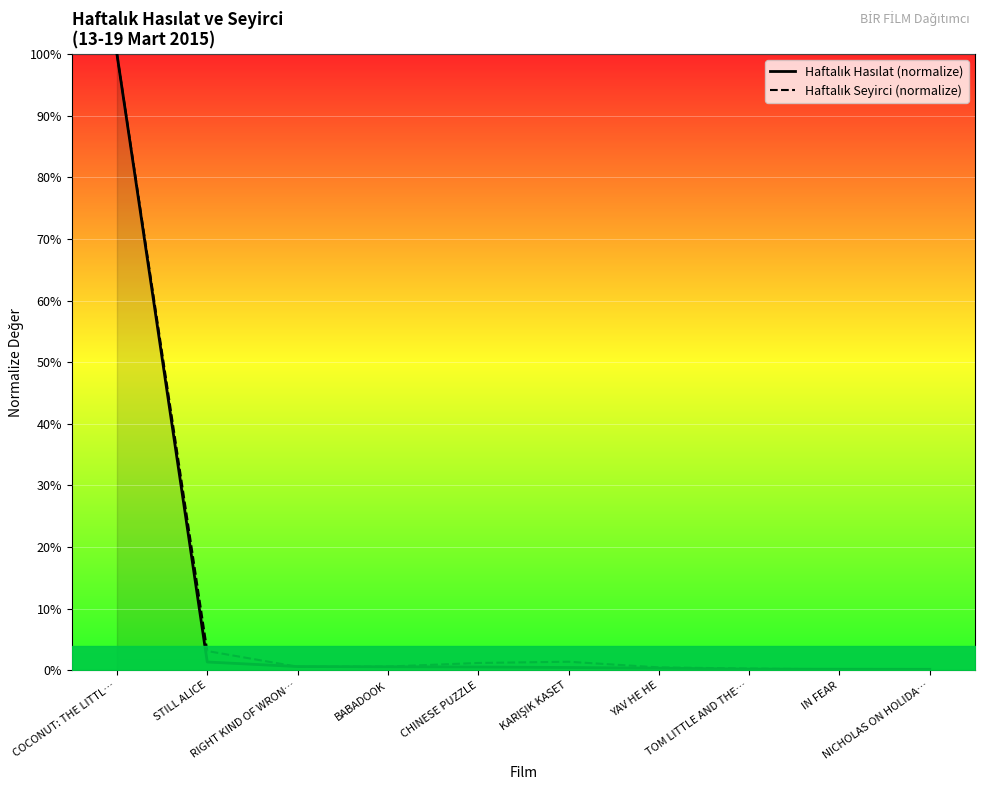

How many times do Haftalık Seyirci (normalize) and Haftalık Hasılat (normalize) cross each other?

3